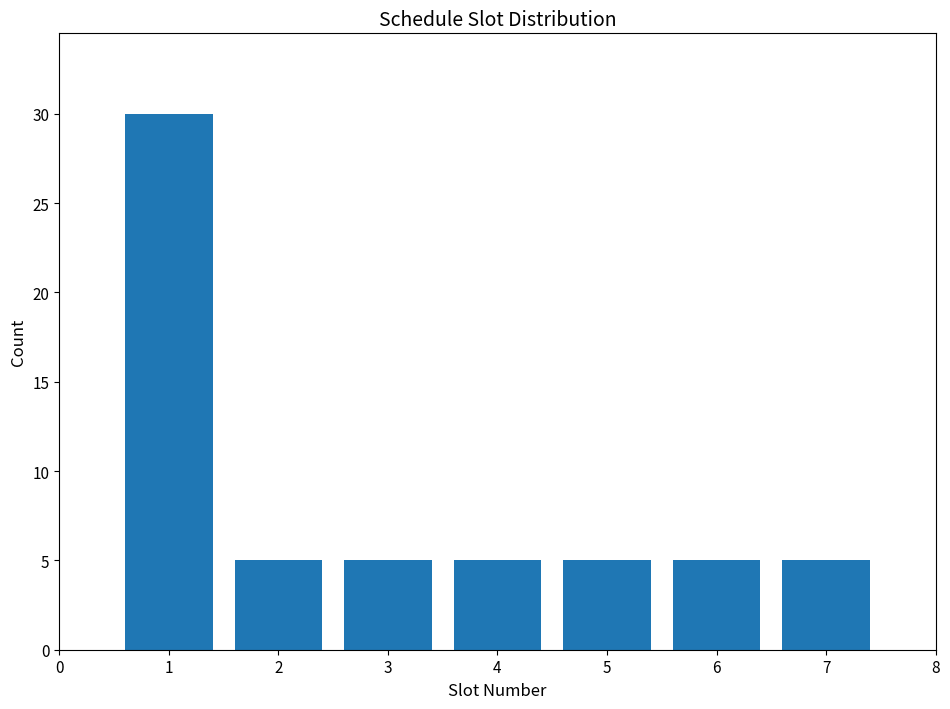

Reading left to right, list all the values displayed in this chart.

1=30	2=5	3=5	4=5	5=5	6=5	7=5